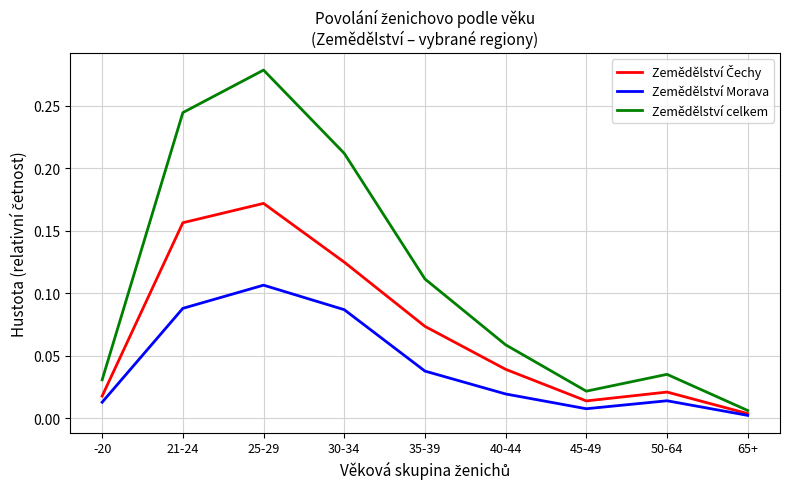

Which series has the widest spread of values?

Zemědělství celkem